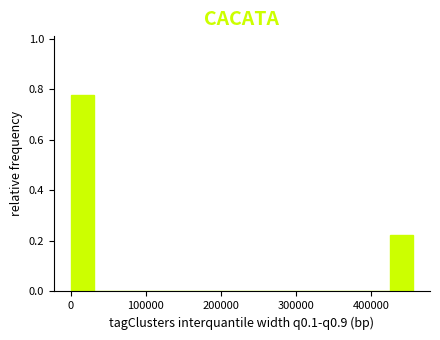

Read against the x-axis, roughly where is the centre of the tallest bar?

20000